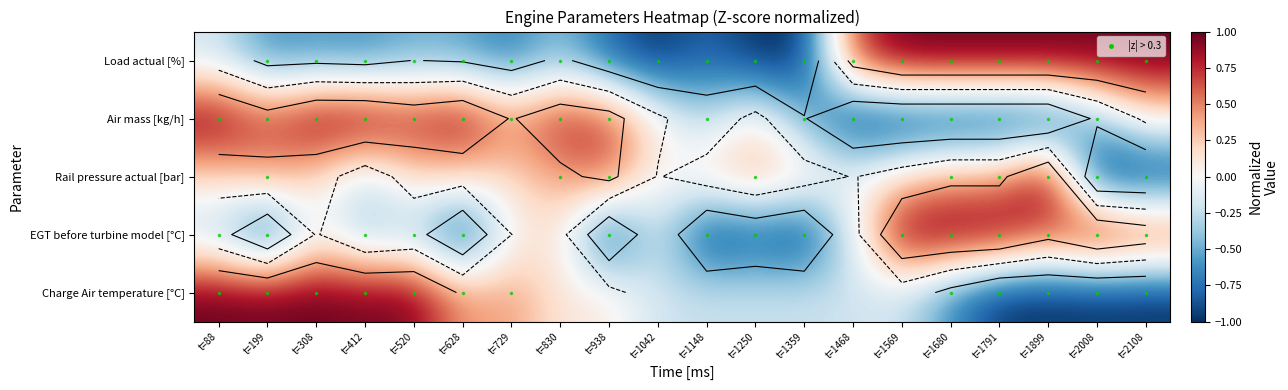

What is the difference between the highest and lowest values at t=88?

1.3